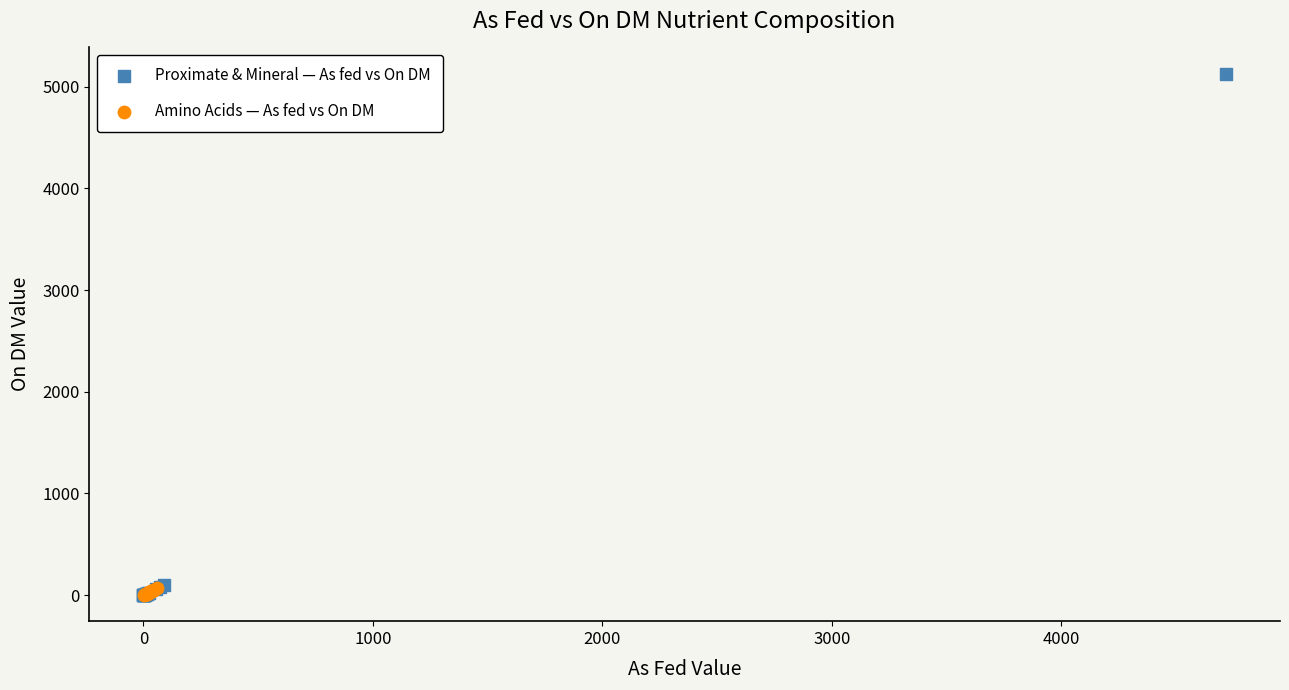

Which series has the widest spread of Y values?

Proximate & Mineral — As fed vs On DM